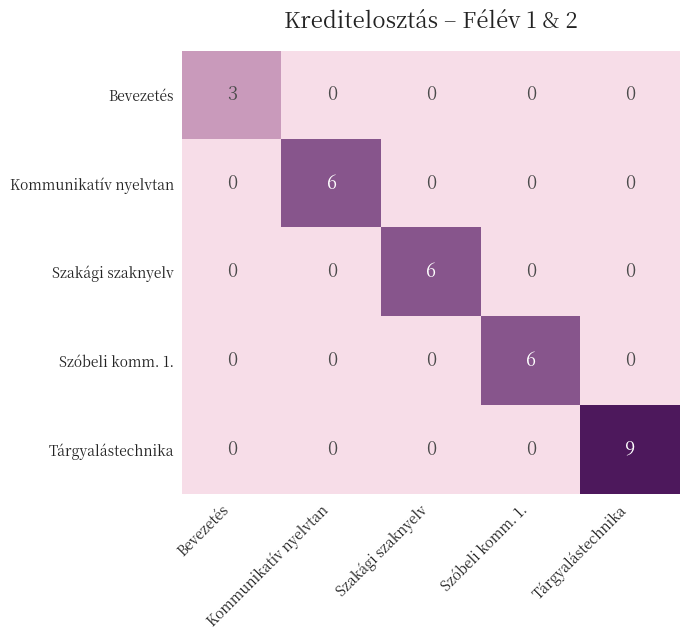

What is the greatest value displayed?

9